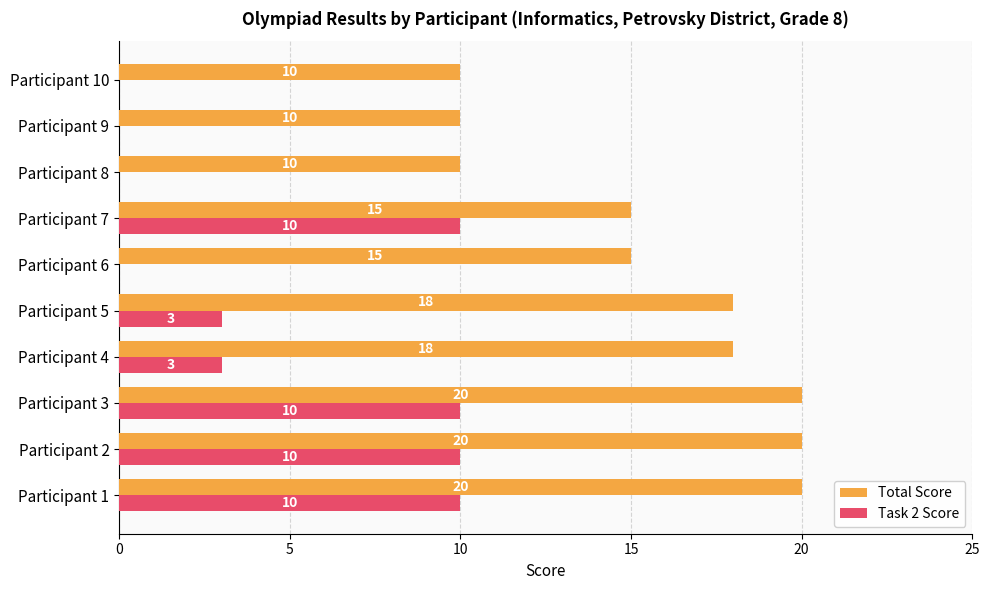

The value of Task 2 Score at Participant 7 is 2. True or false?

False